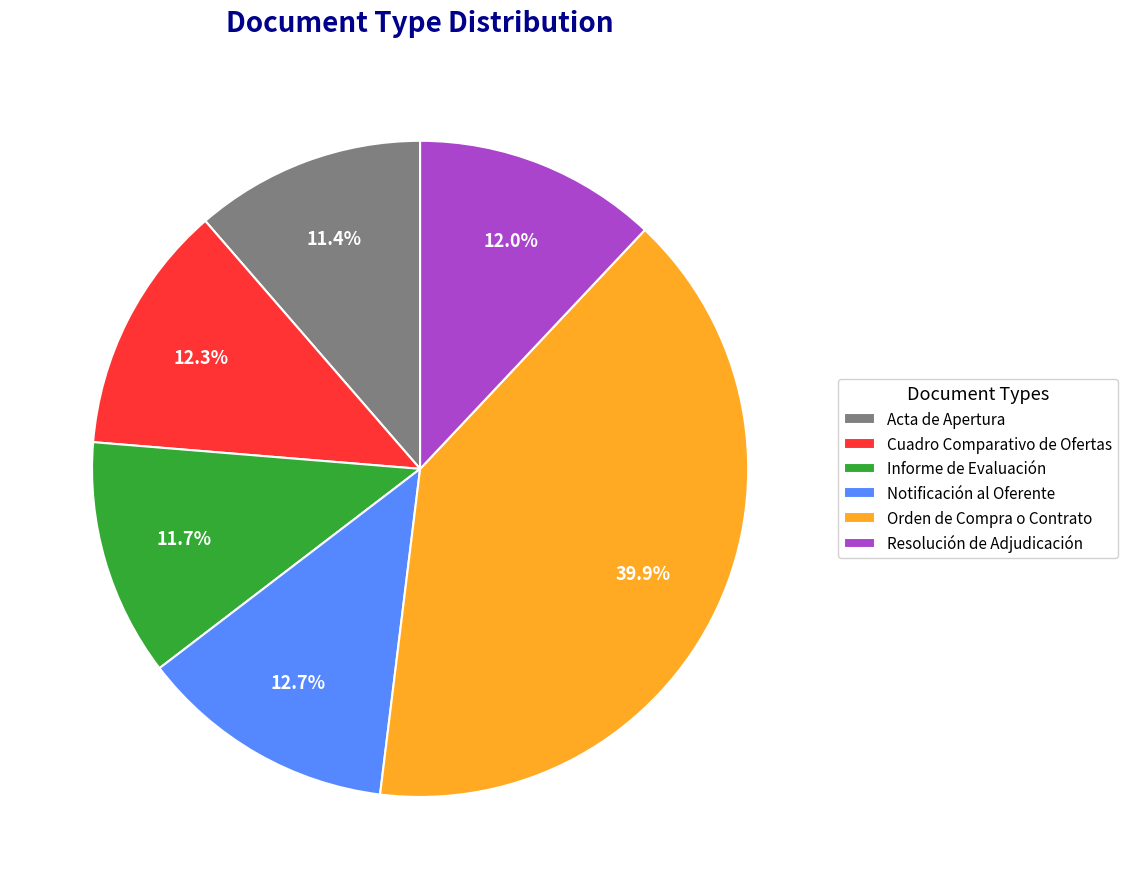

Does Informe de Evaluación account for over 50% of the chart?

No